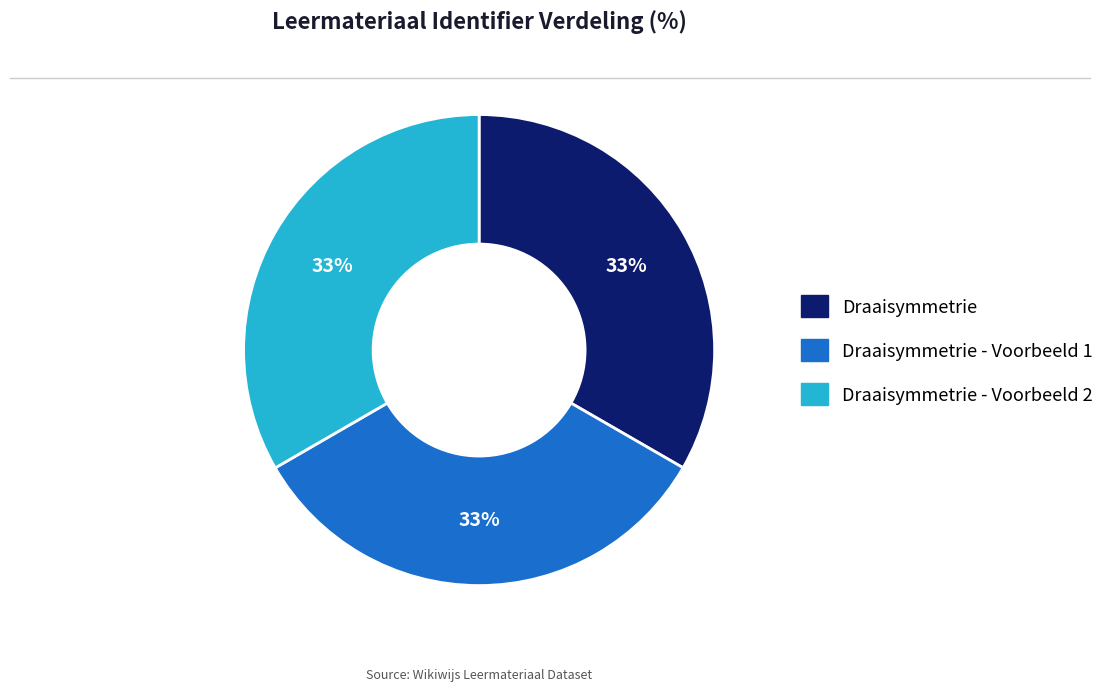

To the nearest percent, what is the average slice percentage?

33%